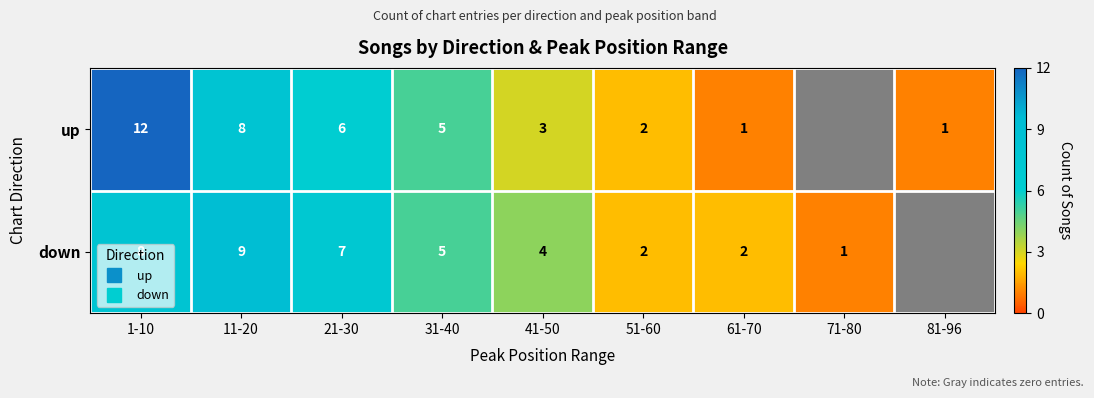

Is the value of down at 41-50 greater than the value of up at 41-50?

Yes